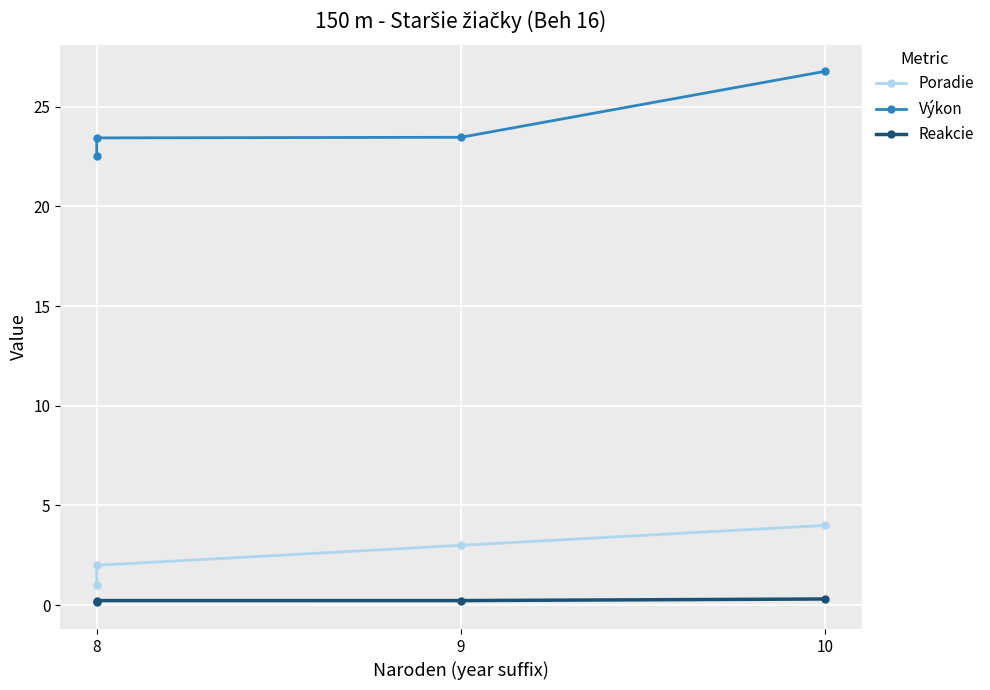

Reading left to right, what are all the values shown in this chart?

Poradie: 1.0	2.0	3.0	4.0
Výkon: 22.5	23.4	23.5	26.8
Reakcie: 0.1	0.2	0.2	0.3